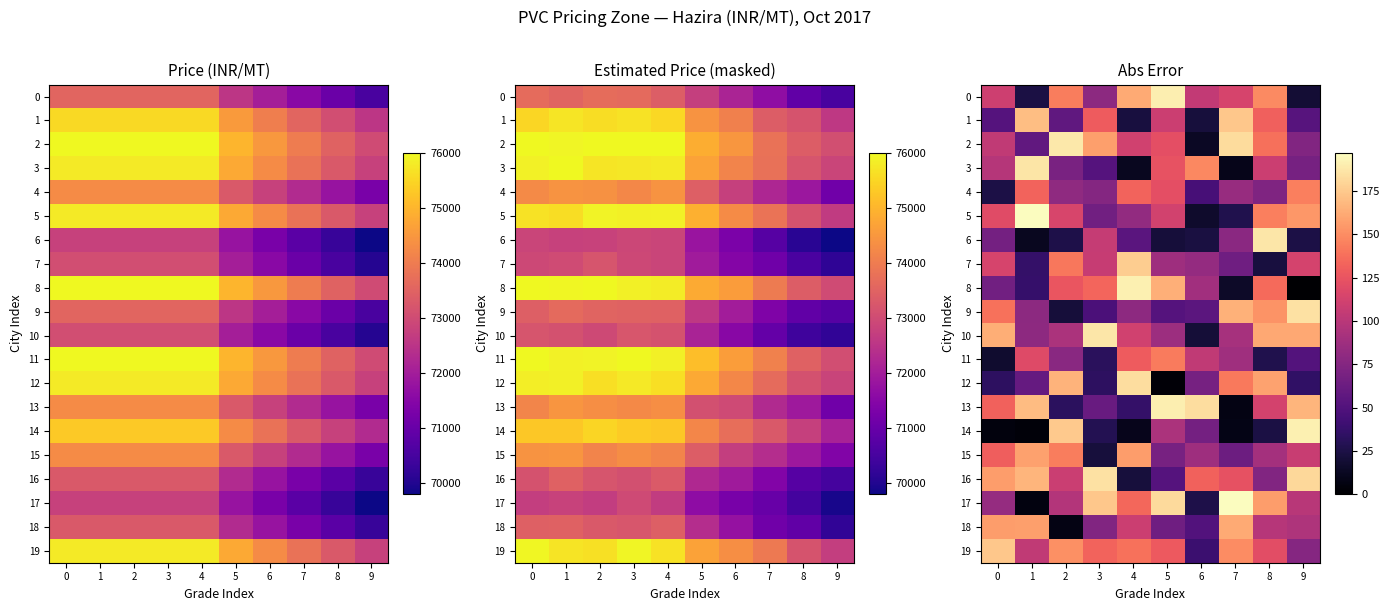

What is the total value across all series at 3?

1881.5